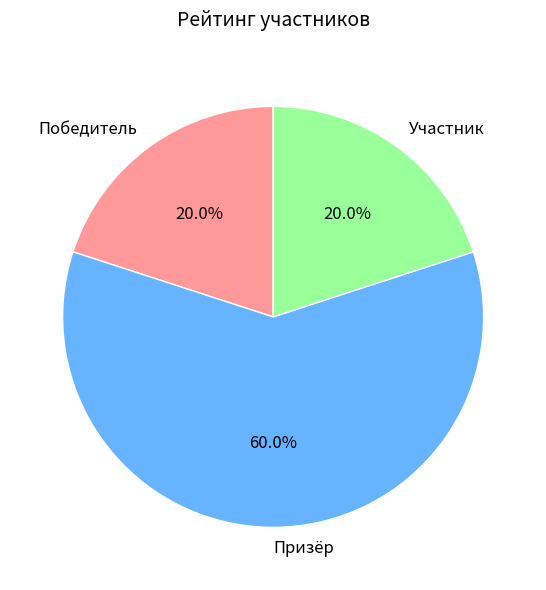

True or false: Участник accounts for 6% of the total.

False